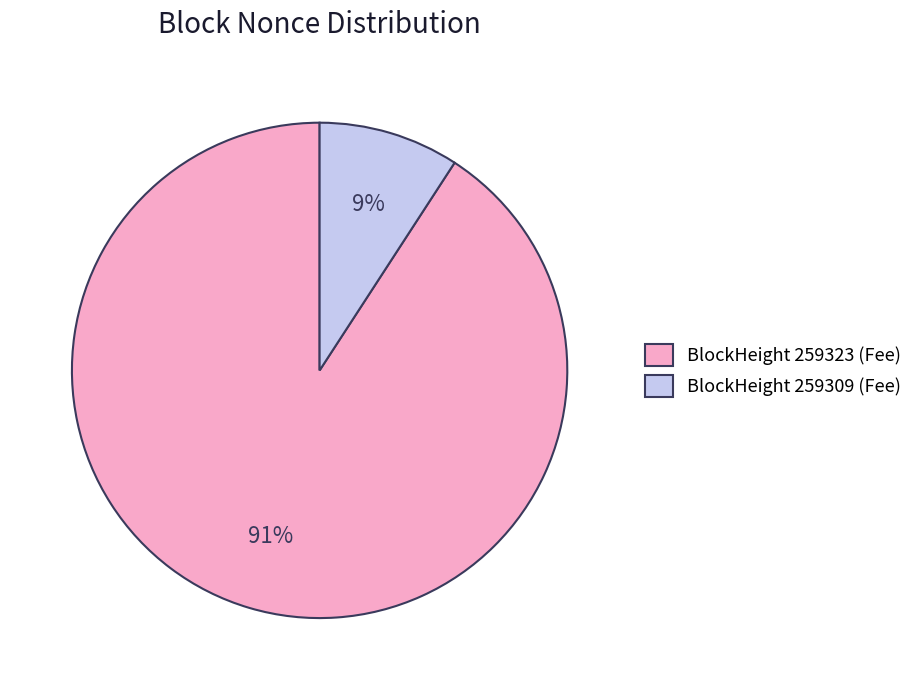

True or false: BlockHeight 259309 (Fee) accounts for 9% of the total.

True